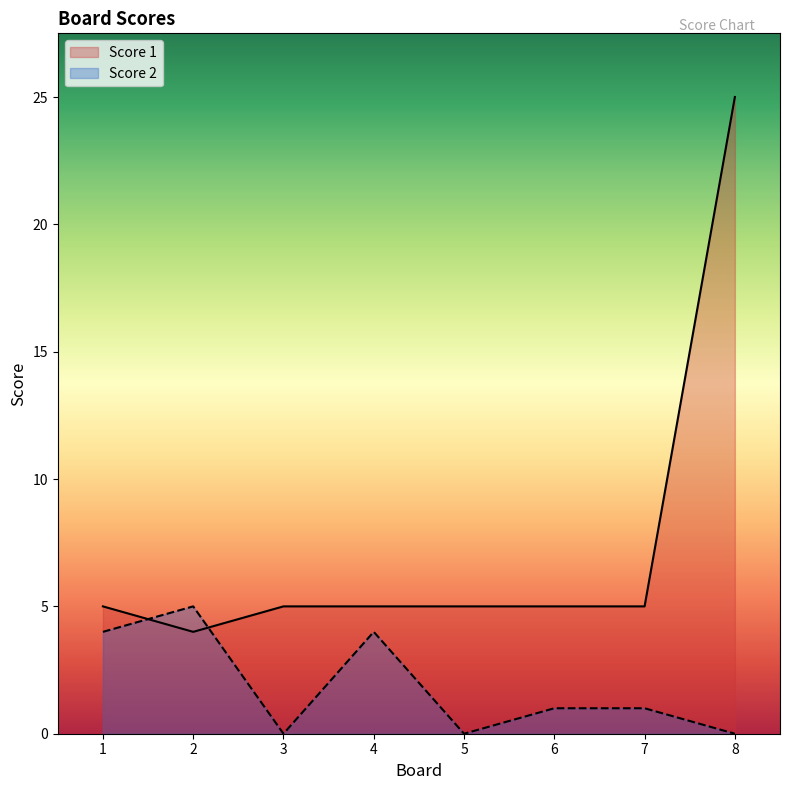

What is the difference between the highest and lowest values at 2?

1